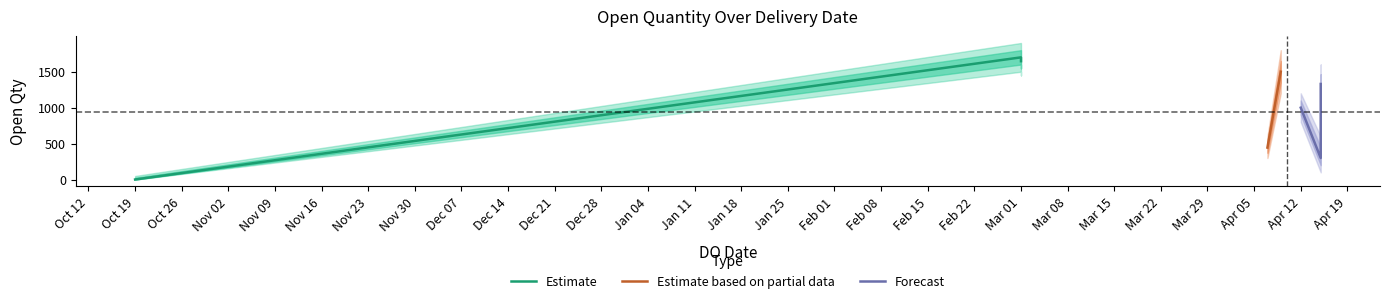

At which category does the chart reach its peak across all series?

01/03/2022